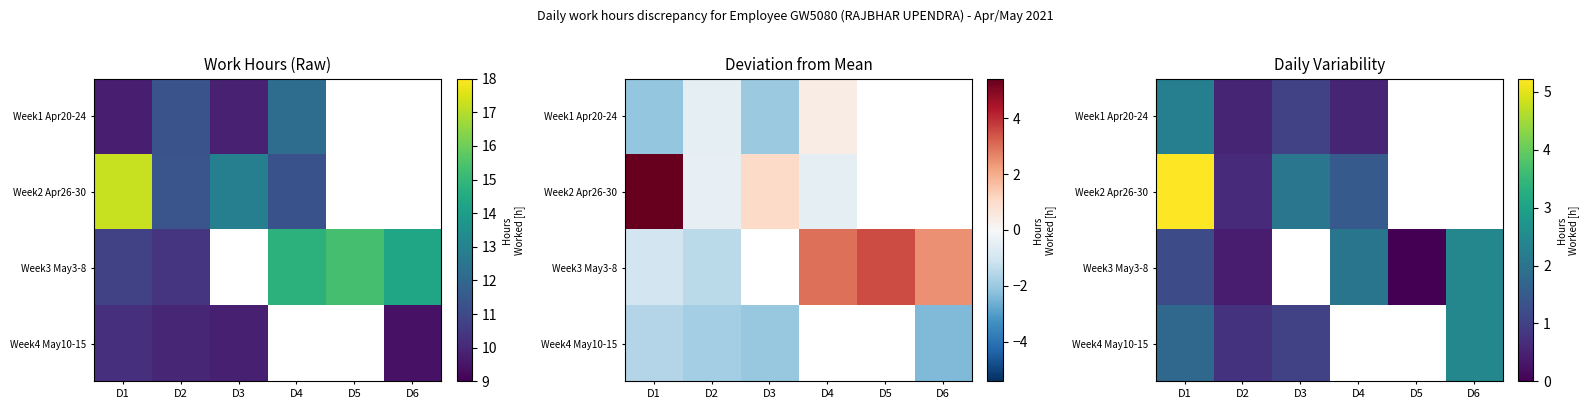

What is the spread (max minus min) of values at D2?

0.4